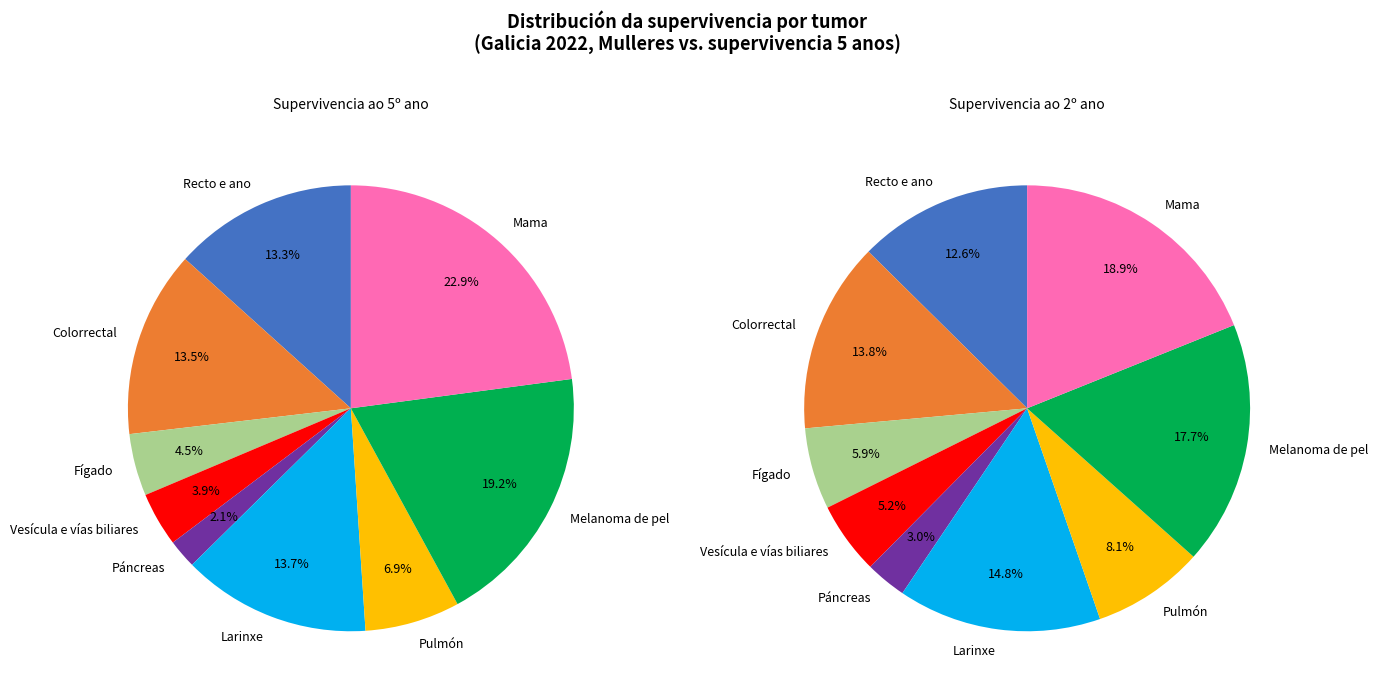

Combined, do 19 and 21 account for over 50%?

No